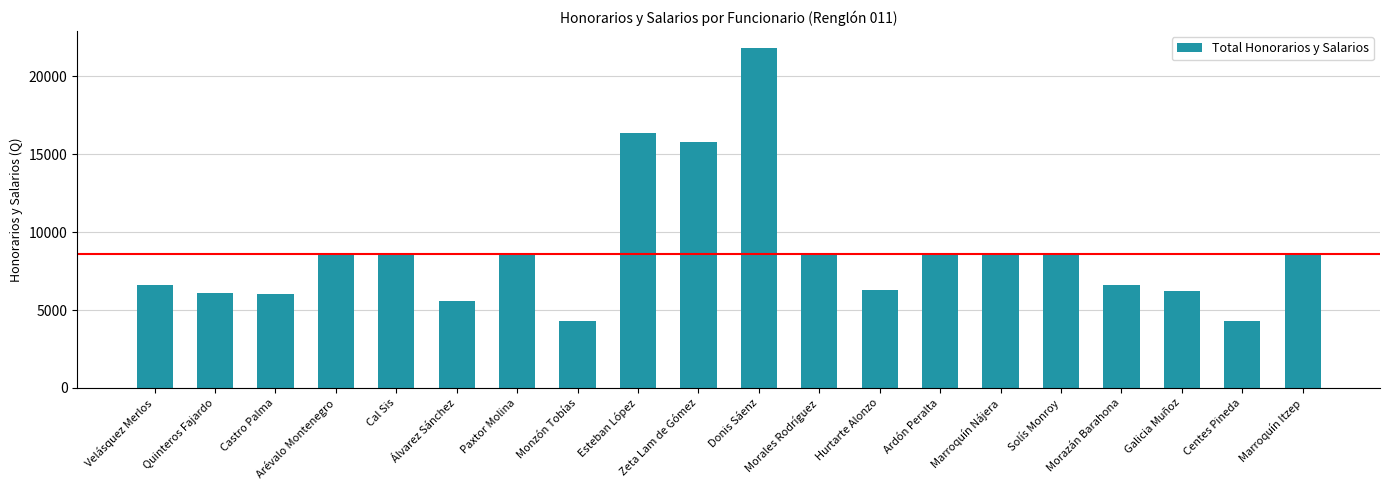

Where is the data nearest to the value 13063?

Zeta Lam de Gómez